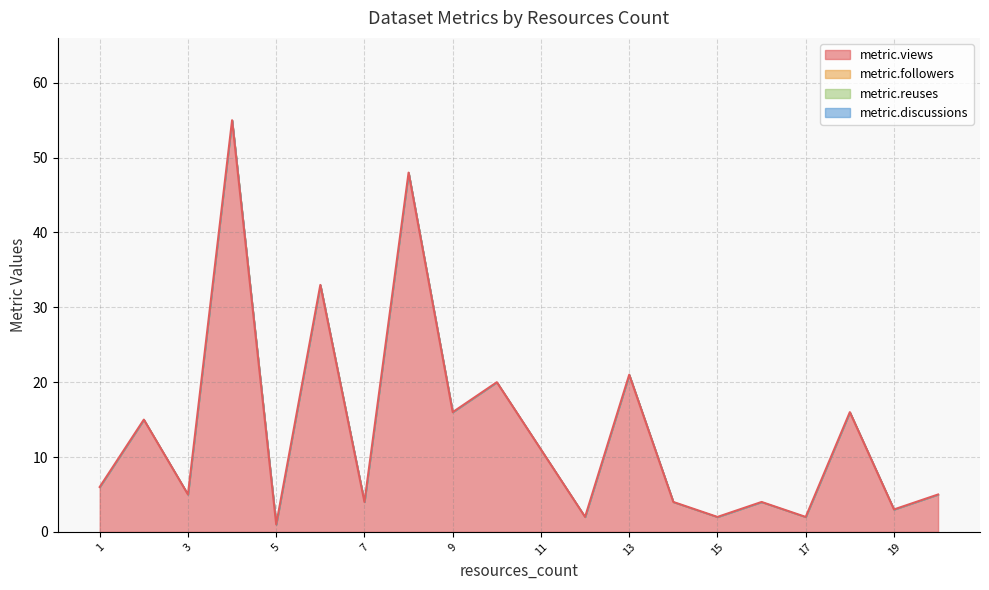

Reading right to left, transcribe all the data shown in this chart.

metric.views: 5	3	16	2	4	2	4	21	2	11	20	16	48	4	33	1	55	5	15	6
metric.followers: 0	0	0	0	0	0	0	0	0	0	0	0	0	0	0	0	0	0	0	0
metric.reuses: 0	0	0	0	0	0	0	0	0	0	0	0	0	0	0	0	0	0	0	0
metric.discussions: 0	0	0	0	0	0	0	0	0	0	0	0	0	0	0	0	0	0	0	0